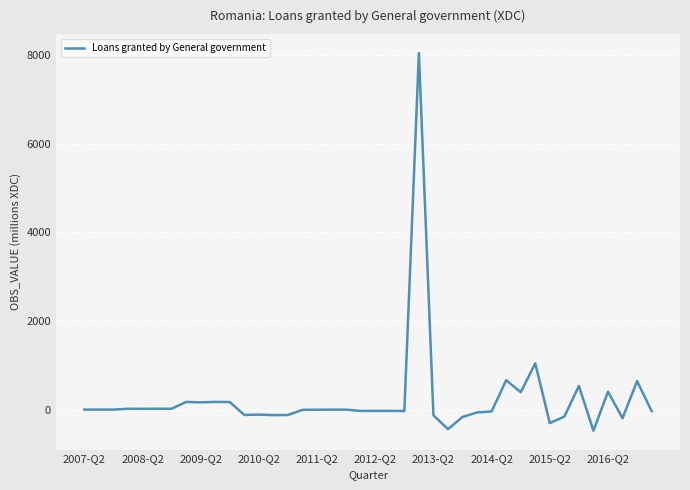

What is the difference between the maximum and minimum values?

8503.5